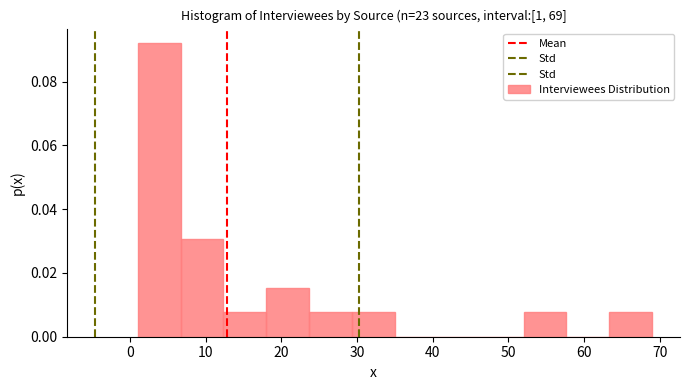

How tall is the bar that spans 1 to 7 on the x-axis? Neither the bar edges nor the heights are printed on the chart, so give them approximately, as read against the axes.

0.092